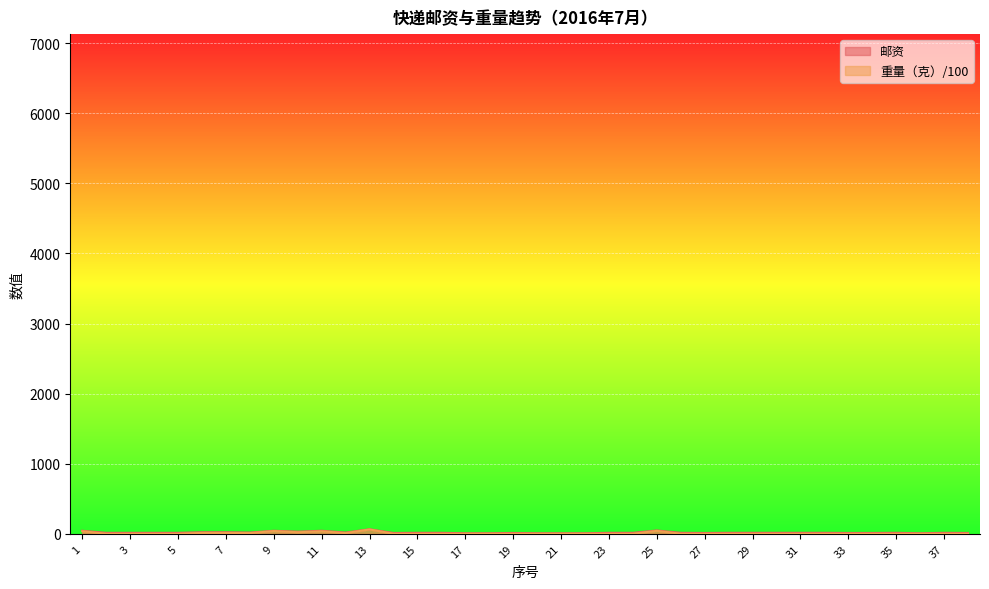

Reading left to right, transcribe all the data shown in this chart.

邮资: 43.4	14.0	14.0	14.0	14.0	22.4	22.4	18.2	43.4	30.8	43.4	18.2	64.4	12.0	14.0	14.0	8.0	8.0	12.0	8.0	8.0	8.0	14.0	14.0	47.6	14.0	12.0	14.0	14.0	14.0	14.0	14.0	12.0	12.0	14.0	8.0	14.0	12.0
重量（克）: 37.0	1.0	1.0	1.0	1.0	13.0	13.0	10.0	39.0	22.0	36.0	10.0	62.0	1.0	1.0	1.0	1.0	1.0	1.0	1.0	1.0	1.0	1.0	1.0	42.0	1.0	1.0	1.0	1.0	1.0	1.0	1.0	1.0	1.0	1.0	1.0	1.0	1.0